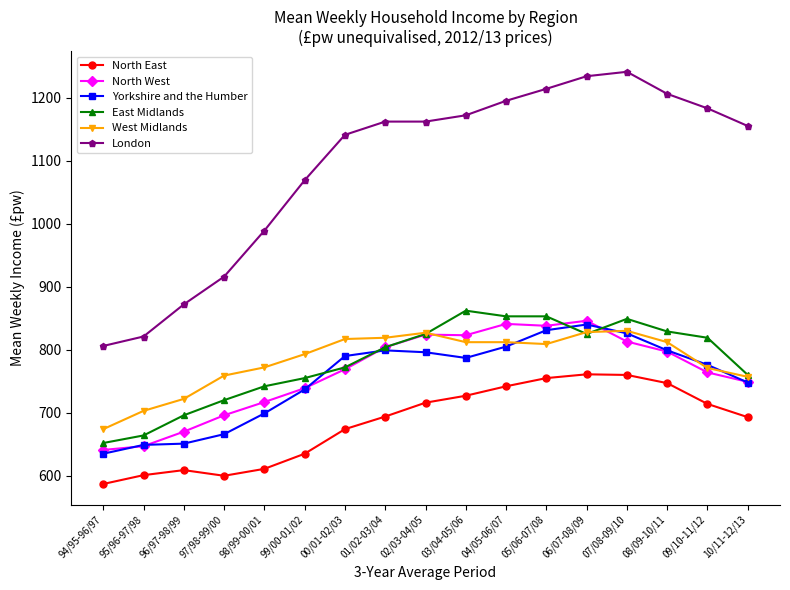

Which series has the largest range (max minus min)?

London